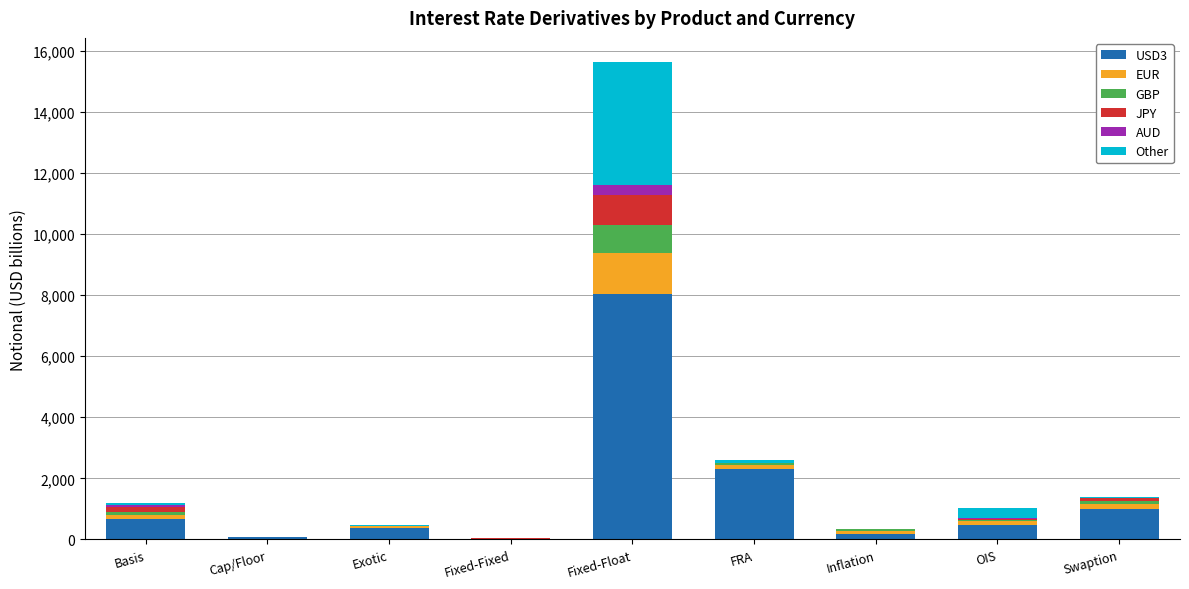

Is it true that USD3 equals 8037 at Fixed-Float?

True